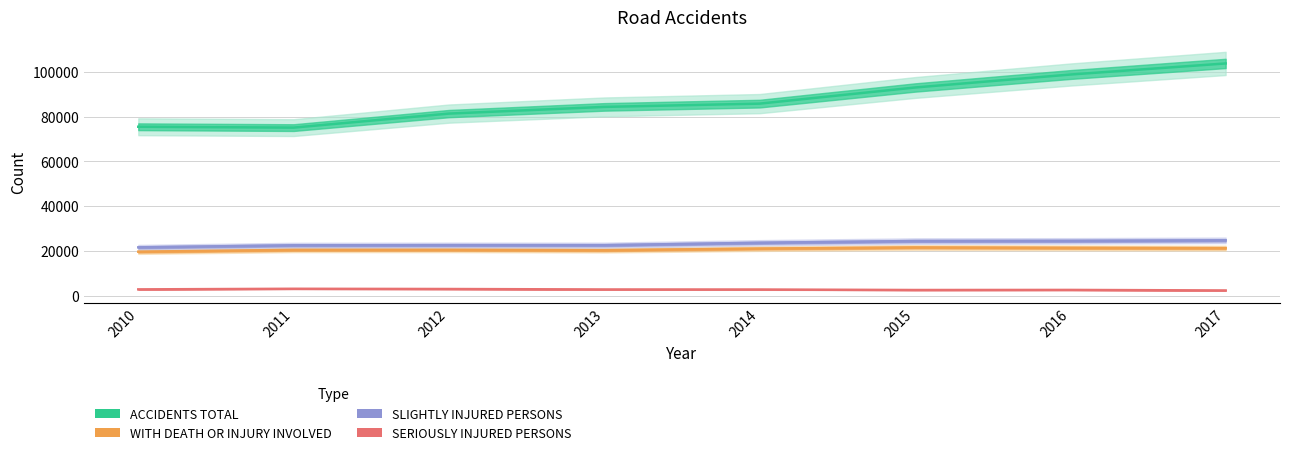

Reading right to left, extract all data points from this chart.

ACCIDENTS TOTAL: 103821	98864	93067	85859	84398	81404	75137	75522
WITH DEATH OR INJURY INVOLVED: 21263	21386	21561	21054	20342	20504	20487	19676
SLIGHTLY INJURED PERSONS: 24740	24501	24426	23655	22577	22590	22519	21610
SERIOUSLY INJURED PERSONS: 2339	2580	2540	2762	2782	2986	3092	2823